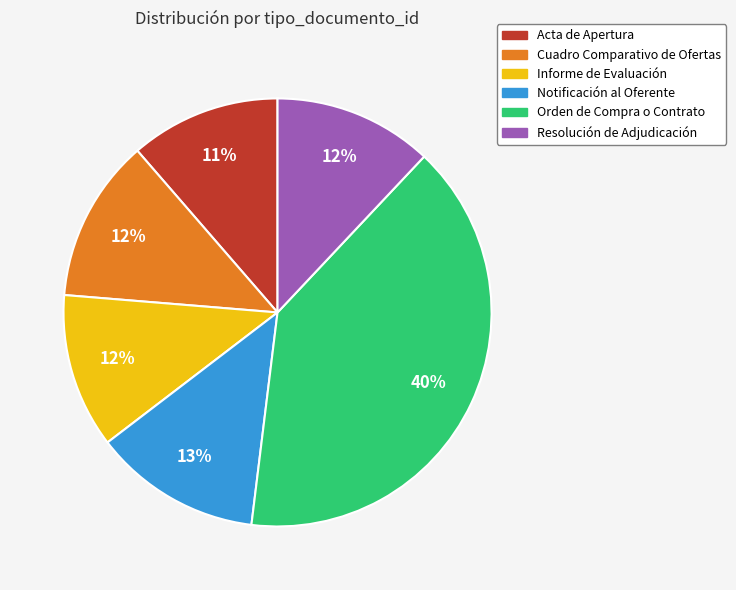

What is the ratio of the value at Acta de Apertura to the value at Resolución de Adjudicación?

0.9